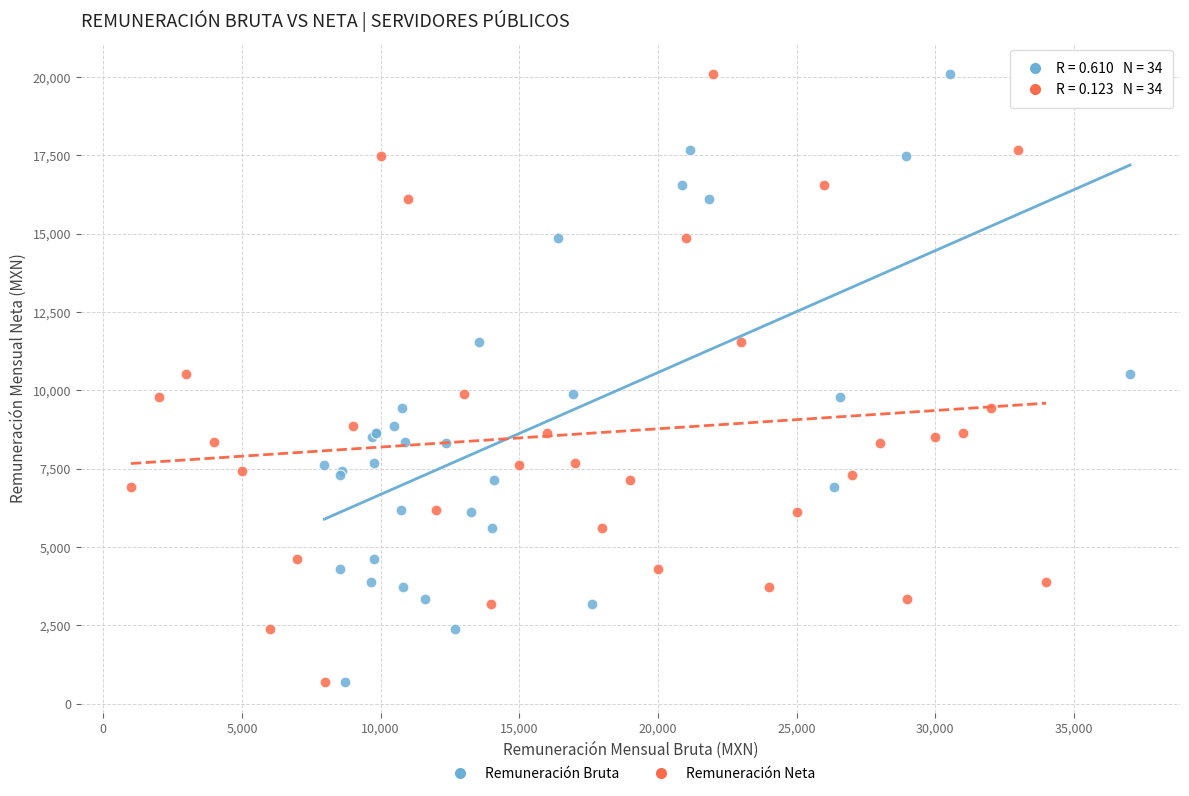

What are all the series names shown in the legend?

Remuneración Bruta, Remuneración Neta